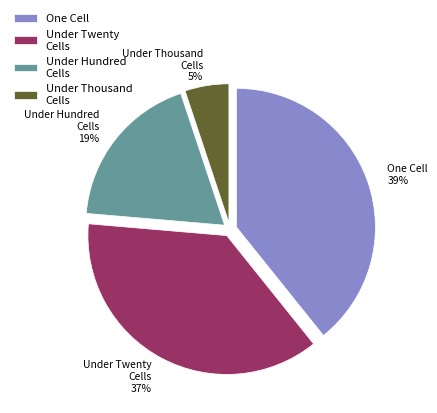

Do Under Thousand Cells and One Cell together represent more than half of the pie?

No